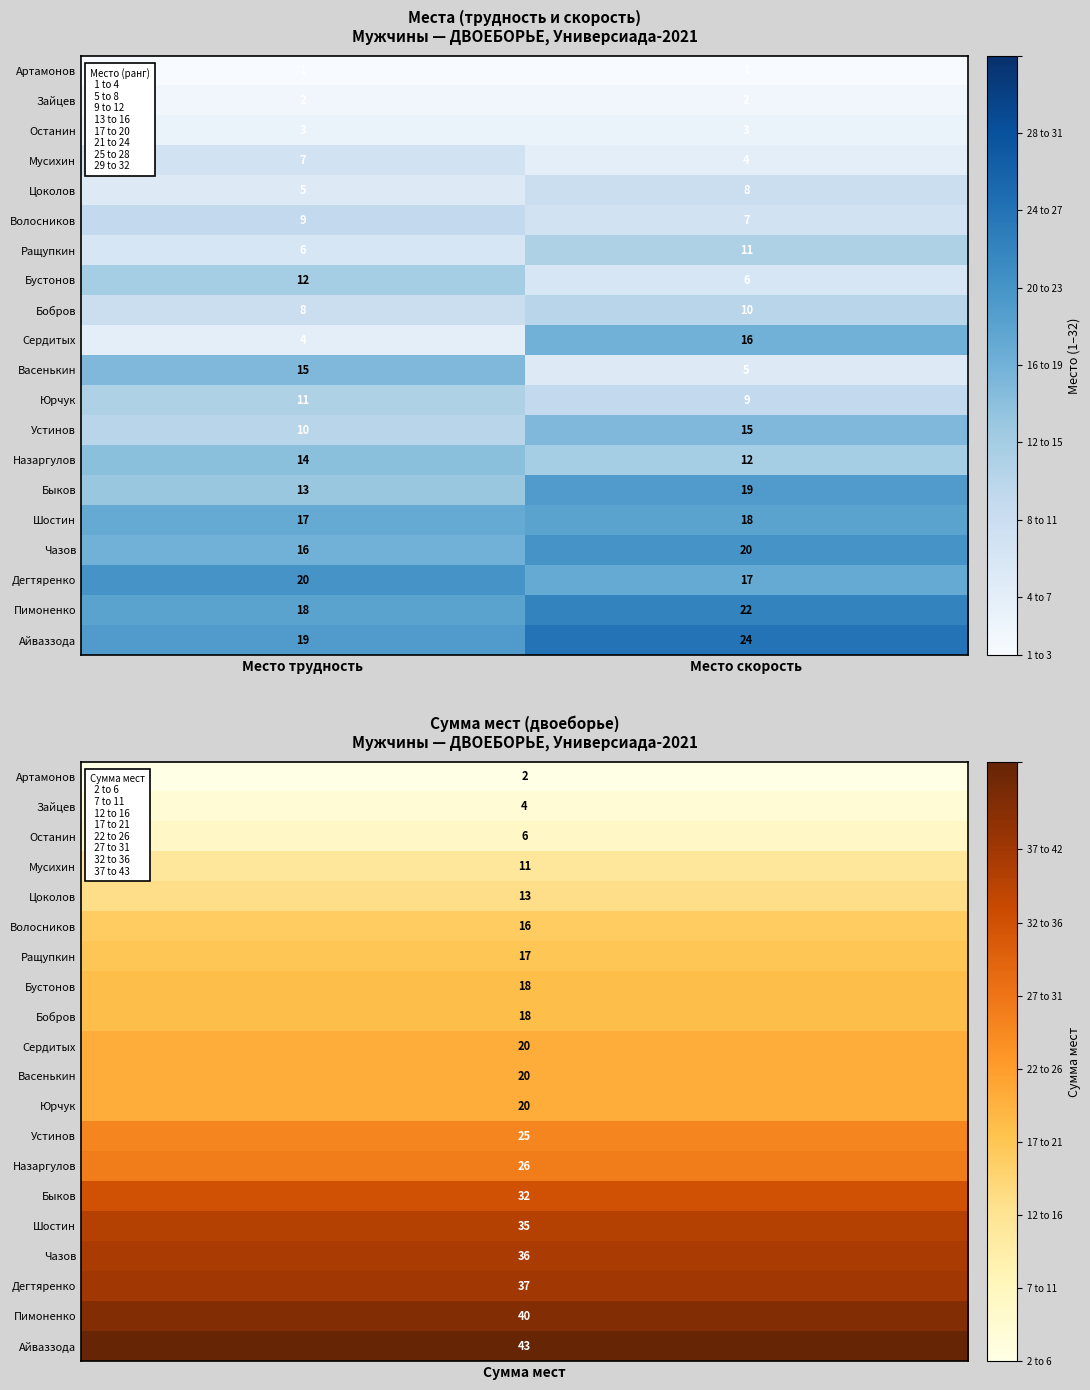

What is the difference between the maximum and minimum values in the Цоколов series?

3